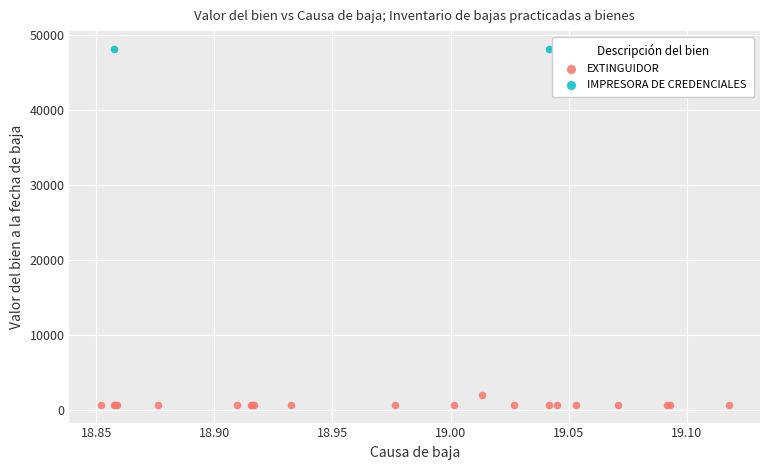

What are all the series names shown in the legend?

EXTINGUIDOR, IMPRESORA DE CREDENCIALES